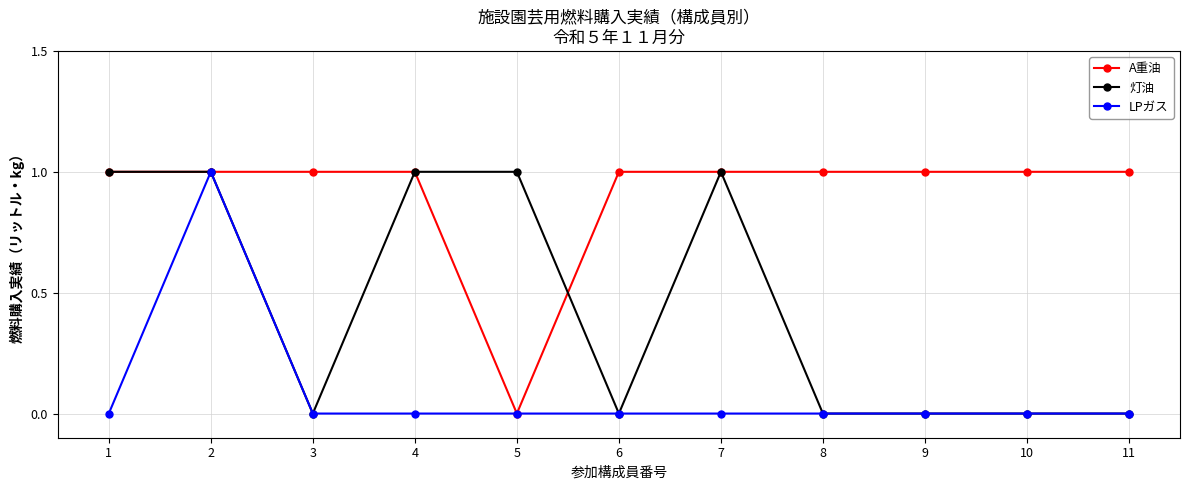

At which category is the sum across all series the highest?

2